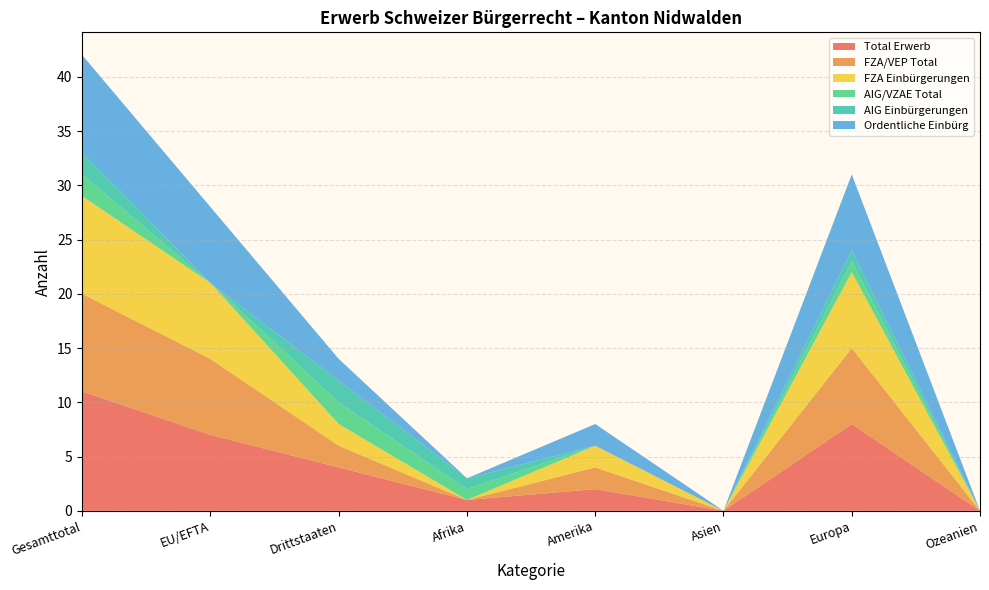

Reading left to right, extract all data points from this chart.

Total Erwerb: 11	7	4	1	2	0	8	0
FZA/VEP Total: 9	7	2	0	2	0	7	0
FZA Einbürgerungen: 9	7	2	0	2	0	7	0
AIG/VZAE Total: 2	0	2	1	0	0	1	0
AIG Einbürgerungen: 2	0	2	1	0	0	1	0
Ordentliche Einbürg: 9	7	2	0	2	0	7	0